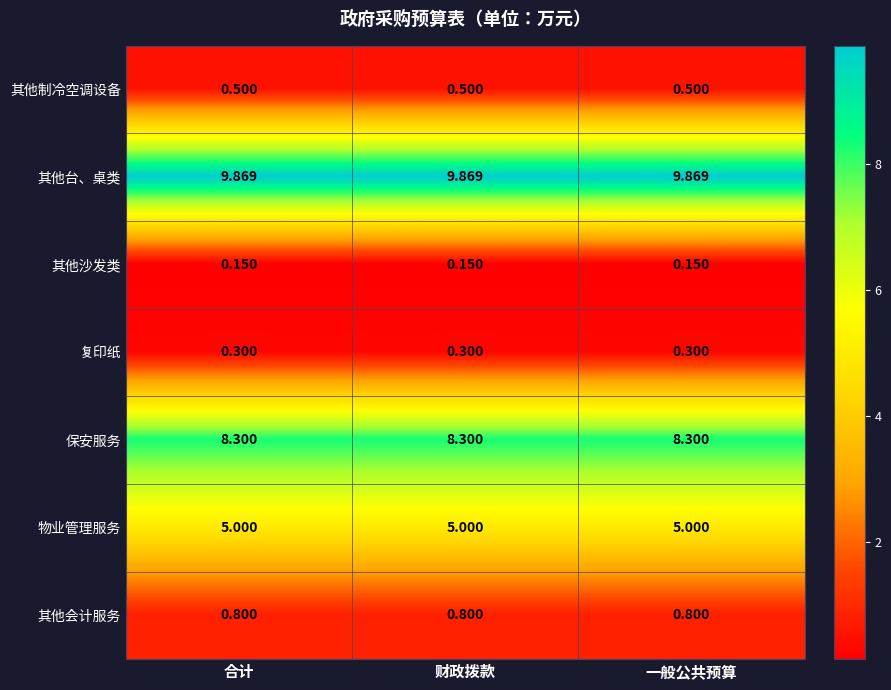

At 一般公共预算, list the series in order from largest to smallest.

其他台、桌类, 保安服务, 物业管理服务, 其他会计服务, 其他制冷空调设备, 复印纸, 其他沙发类